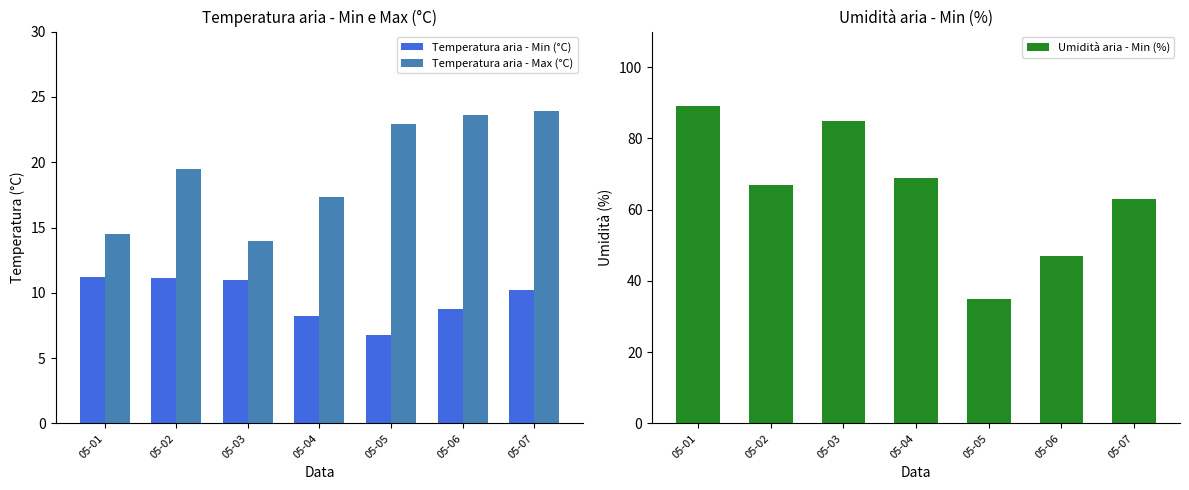

Reading right to left, list all the values displayed in this chart.

Temperatura aria - Min (°C): 05-07=10.2	05-06=8.8	05-05=6.8	05-04=8.2	05-03=11.0	05-02=11.1	05-01=11.2
Temperatura aria - Max (°C): 05-07=23.9	05-06=23.6	05-05=22.9	05-04=17.3	05-03=14.0	05-02=19.5	05-01=14.5
Umidità aria - Min (%): 05-07=63.0	05-06=47.0	05-05=35.0	05-04=69.0	05-03=85.0	05-02=67.0	05-01=89.0